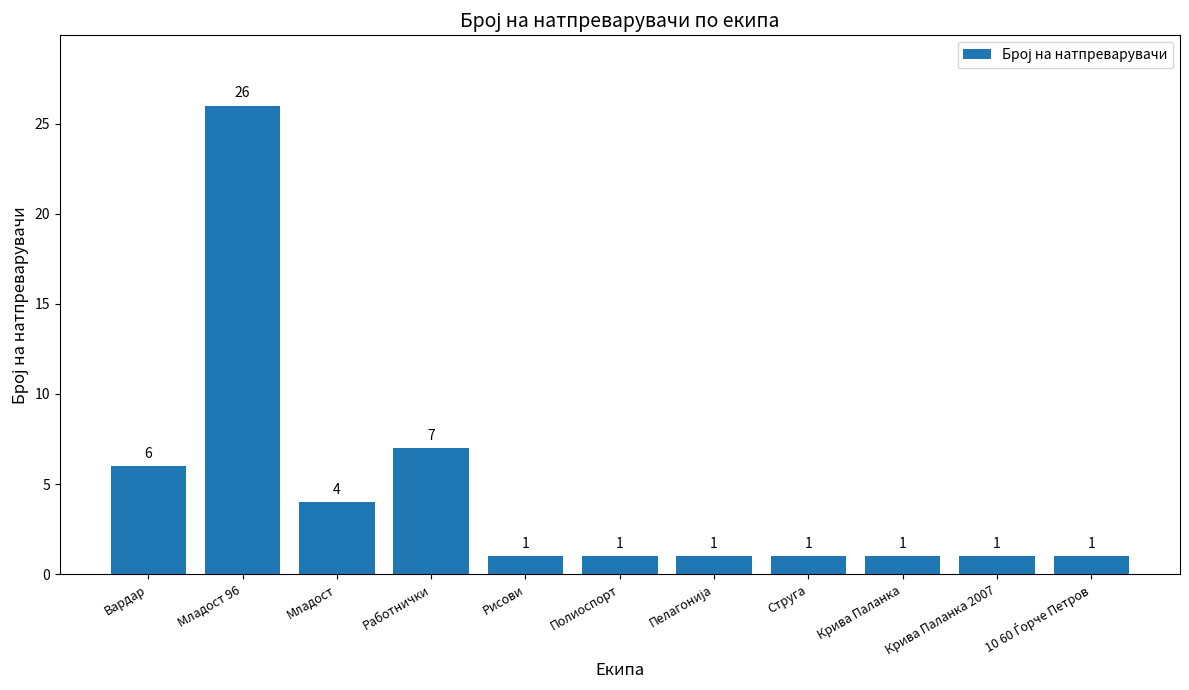

What is the sum of all values?

50